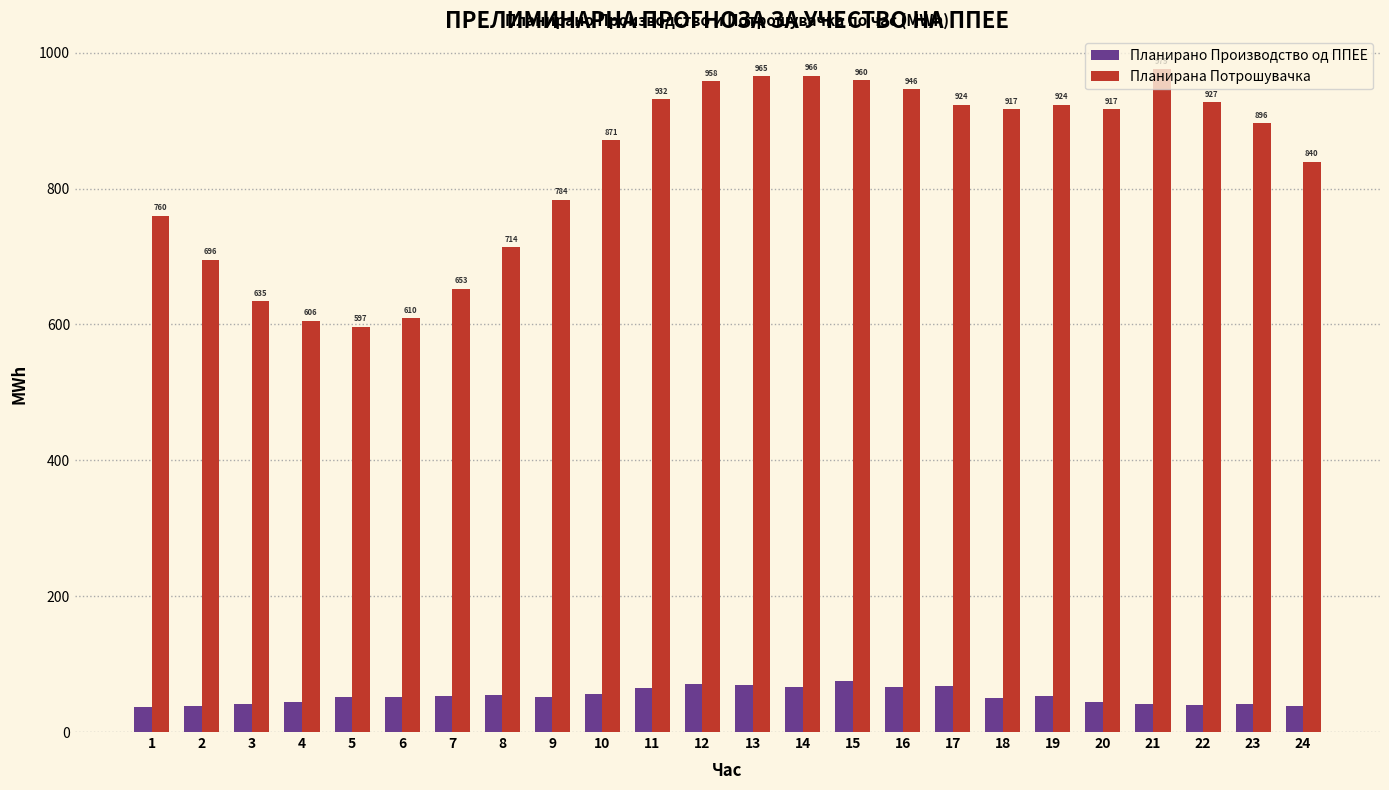

At how many categories does at least one series exceed 281?

24